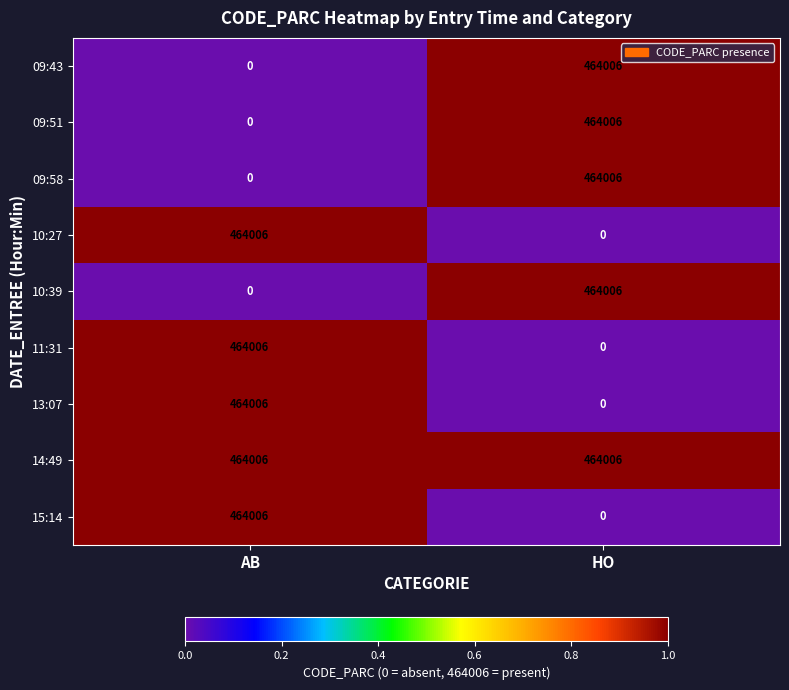

Reading left to right, transcribe all the data shown in this chart.

09:43: AB=0	HO=464006
09:51: AB=0	HO=464006
09:58: AB=0	HO=464006
10:27: AB=464006	HO=0
10:39: AB=0	HO=464006
11:31: AB=464006	HO=0
13:07: AB=464006	HO=0
14:49: AB=464006	HO=464006
15:14: AB=464006	HO=0